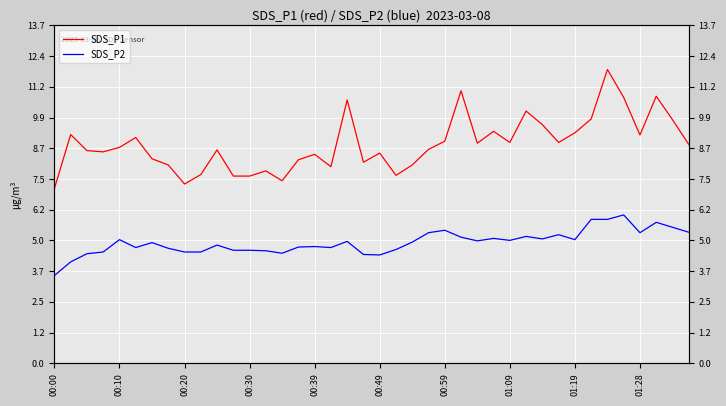

What are all the series names shown in the legend?

SDS_P1, SDS_P2